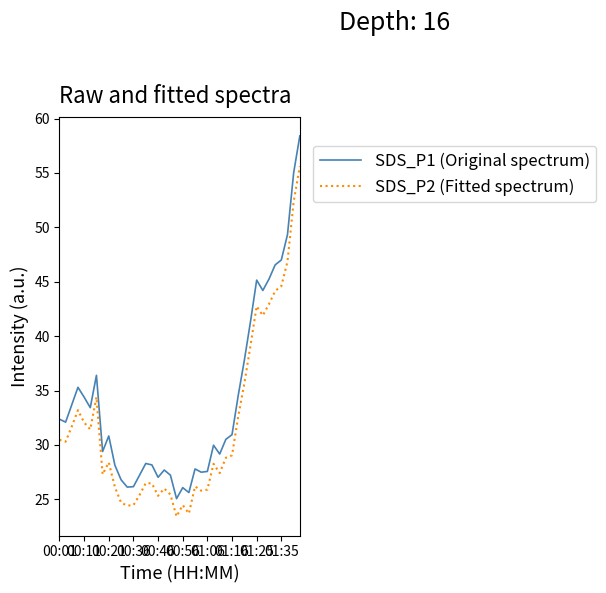

Which series has the widest spread of values?

SDS_P1 (Original spectrum)